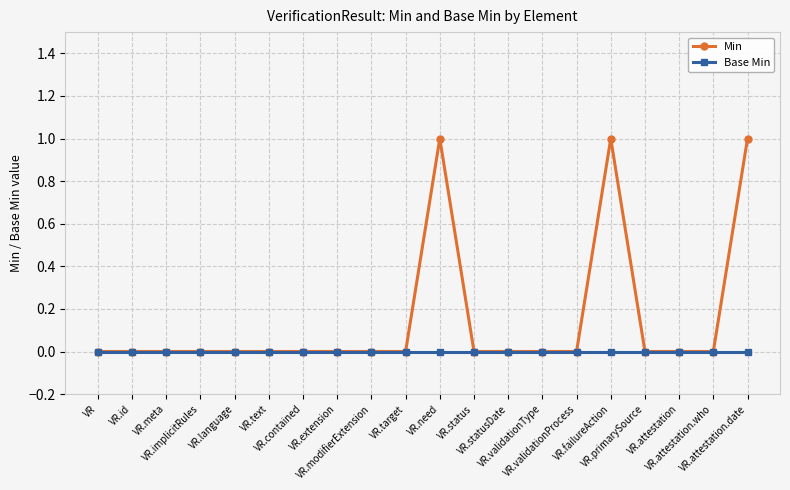

Which series has the widest spread of values?

Min